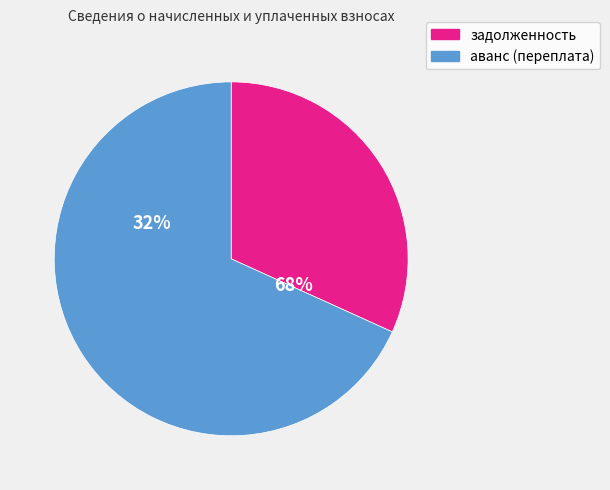

True or false: 34 accounts for 1% of the total.

False